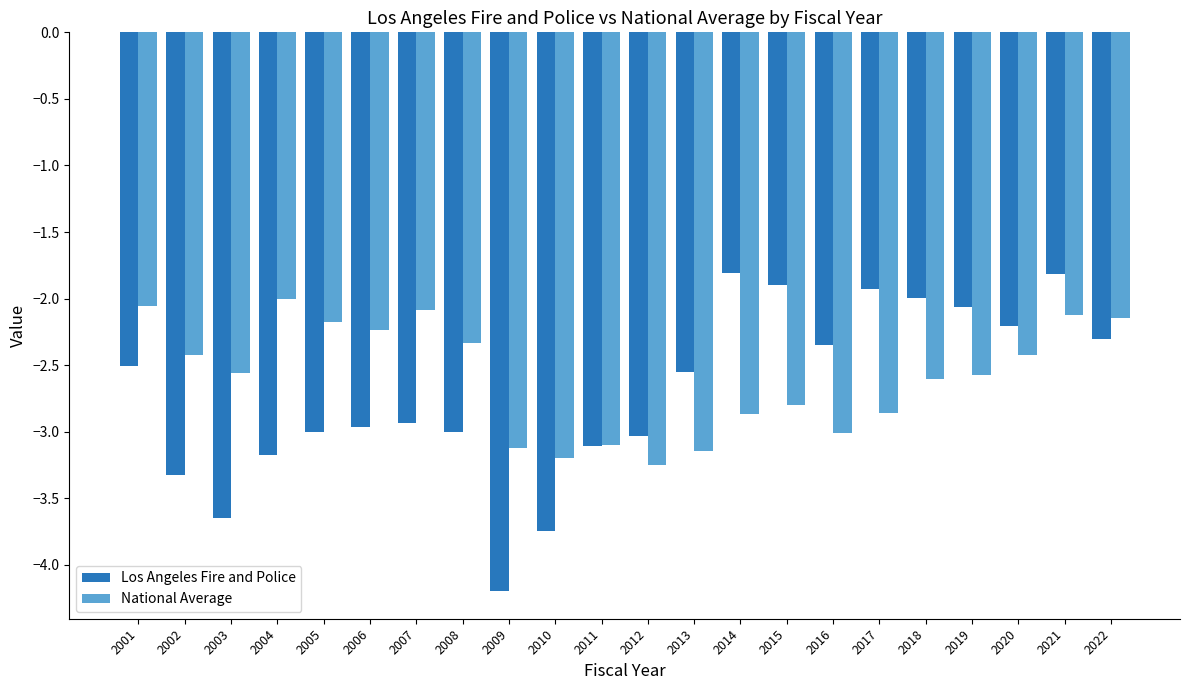

Is it true that Los Angeles Fire and Police equals -6.1 at 2010?

False